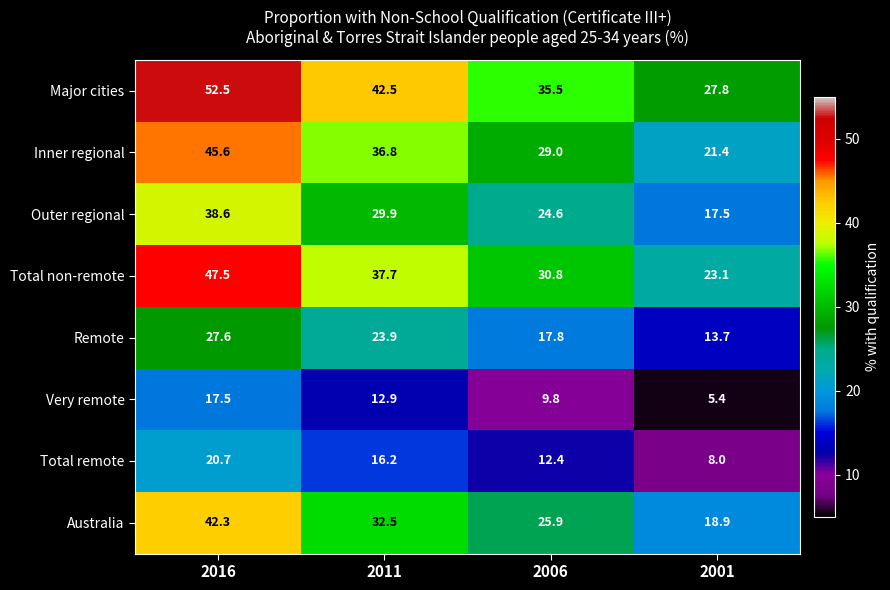

Which category has the highest value in the Very remote series?

2016